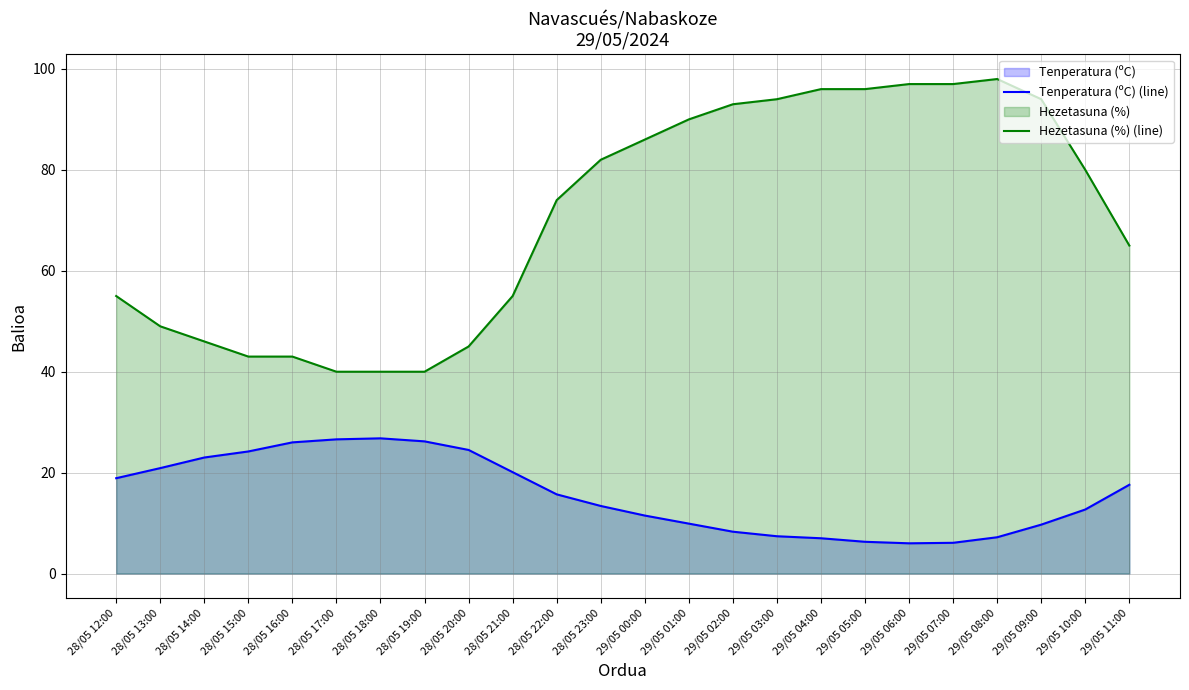

At which label does Tenperatura (ºC) (line) first exceed 15?

28/05 12:00